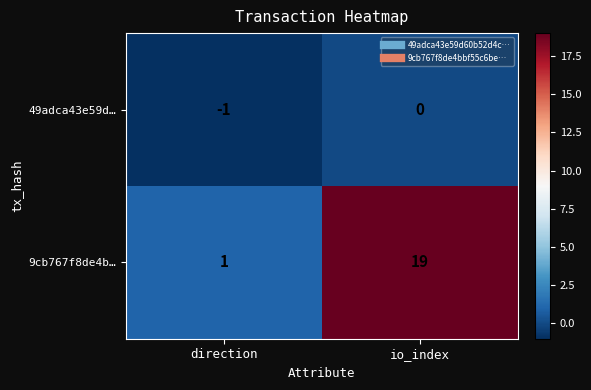

At which category does the chart reach its minimum across all series?

direction